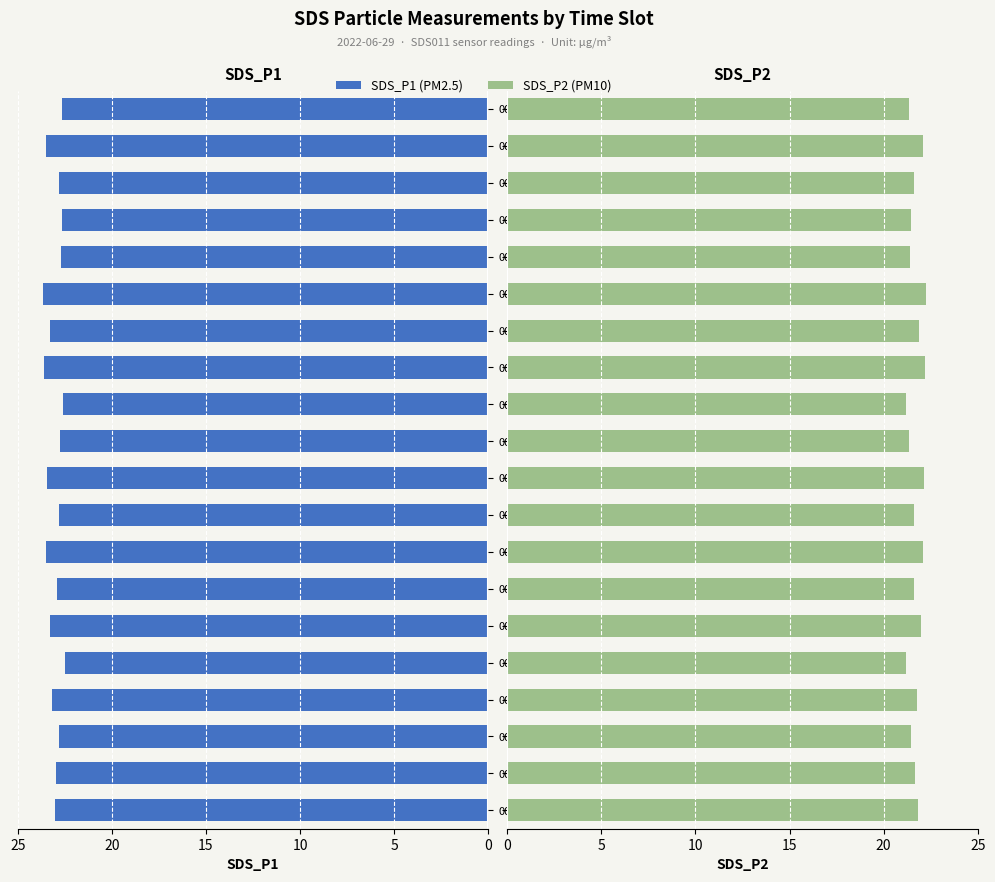

Reading right to left, extract all data points from this chart.

SDS_P1: 22.6	23.5	22.8	22.6	22.7	23.7	23.3	23.6	22.6	22.7	23.5	22.8	23.5	22.9	23.3	22.5	23.2	22.8	23.0	23.0
SDS_P2: 21.3	22.1	21.6	21.4	21.4	22.3	21.9	22.2	21.2	21.3	22.2	21.6	22.1	21.6	22.0	21.2	21.8	21.4	21.7	21.8